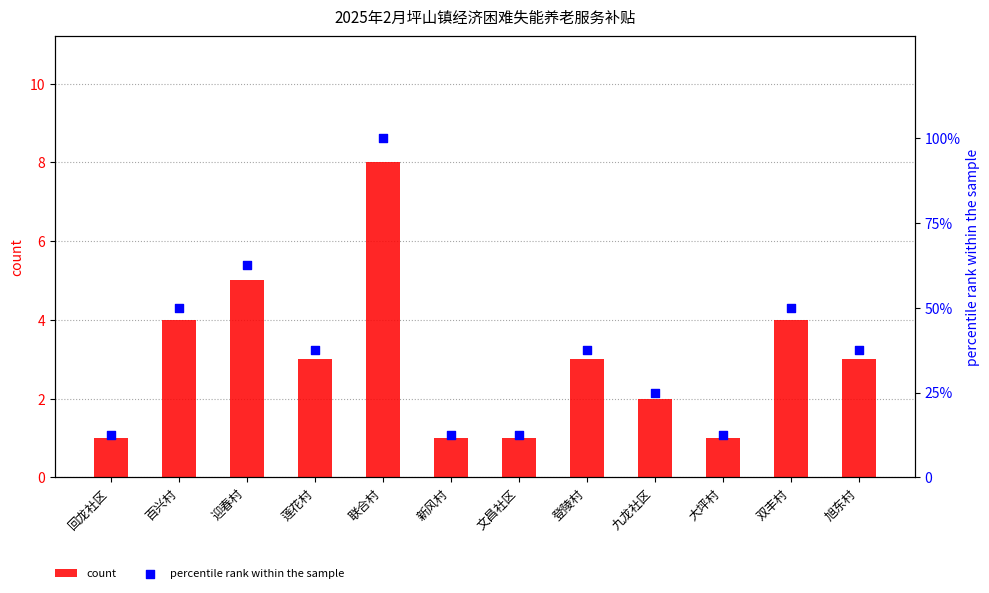

At how many categories does at least one series exceed 98?

1